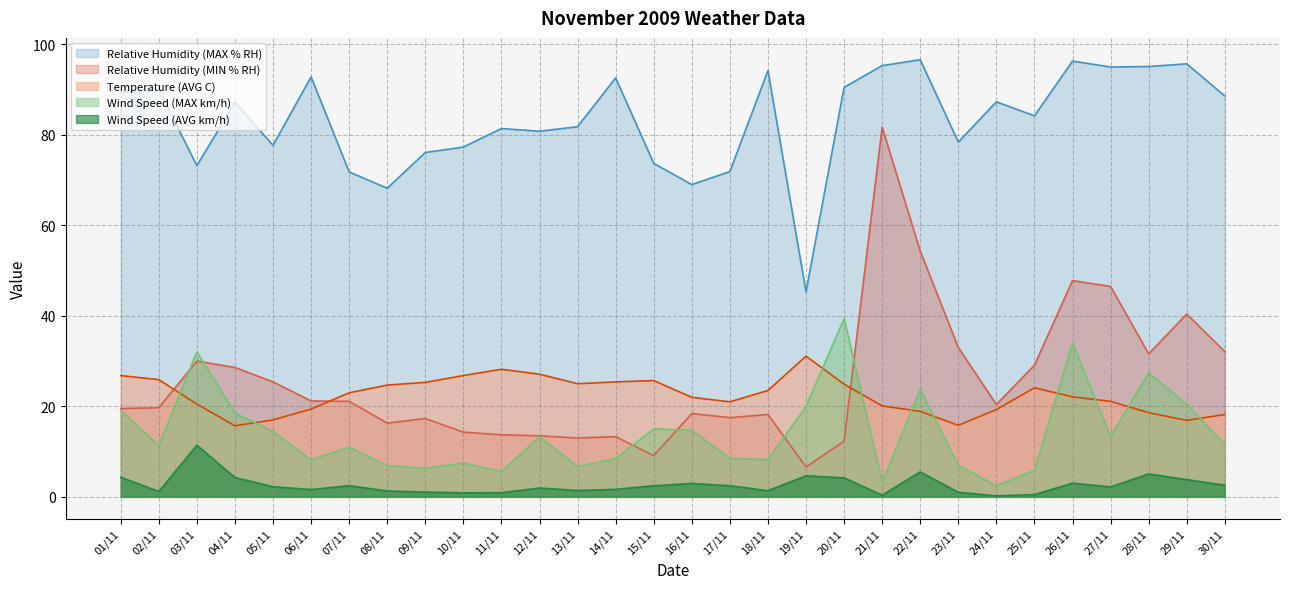

At which label is Wind Speed (MAX km/h) closest to 20?

19/11